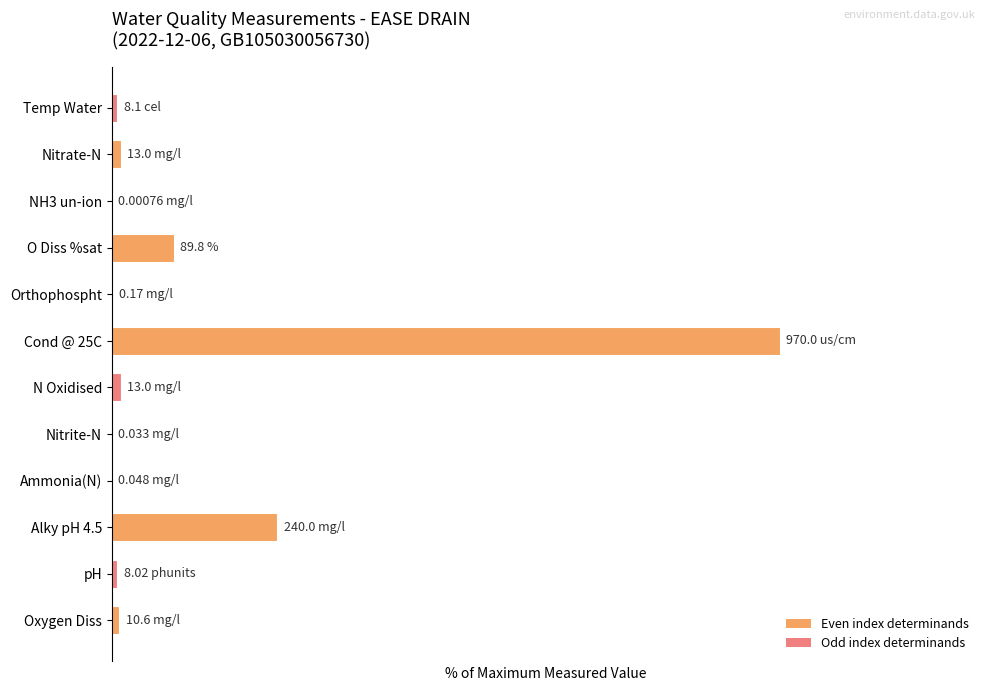

The chart shows a value of 1.2 at Temp Water. True or false?

False